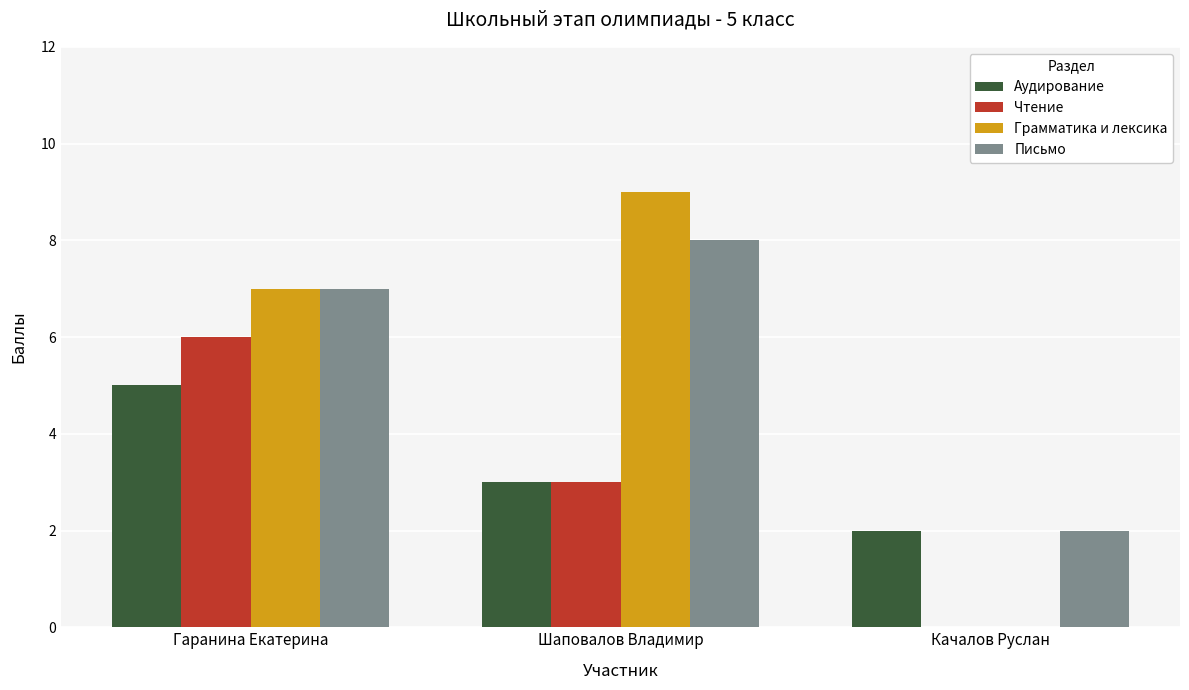

Where is Грамматика и лексика nearest to the value 4?

Гаранина Екатерина